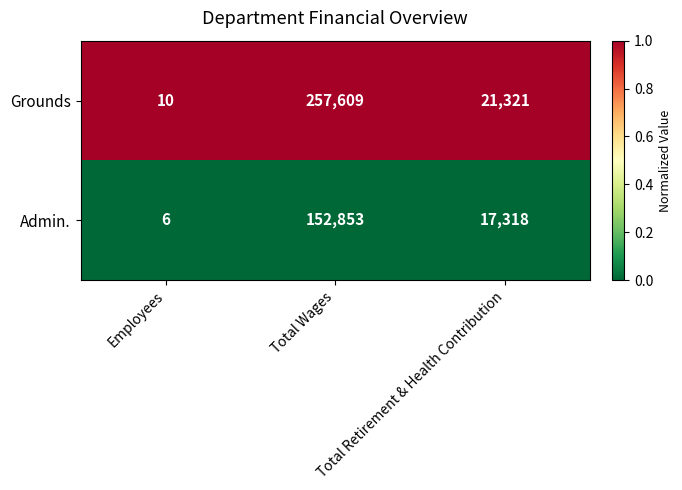

List the series in order of their peak value, lowest first.

Admin., Grounds